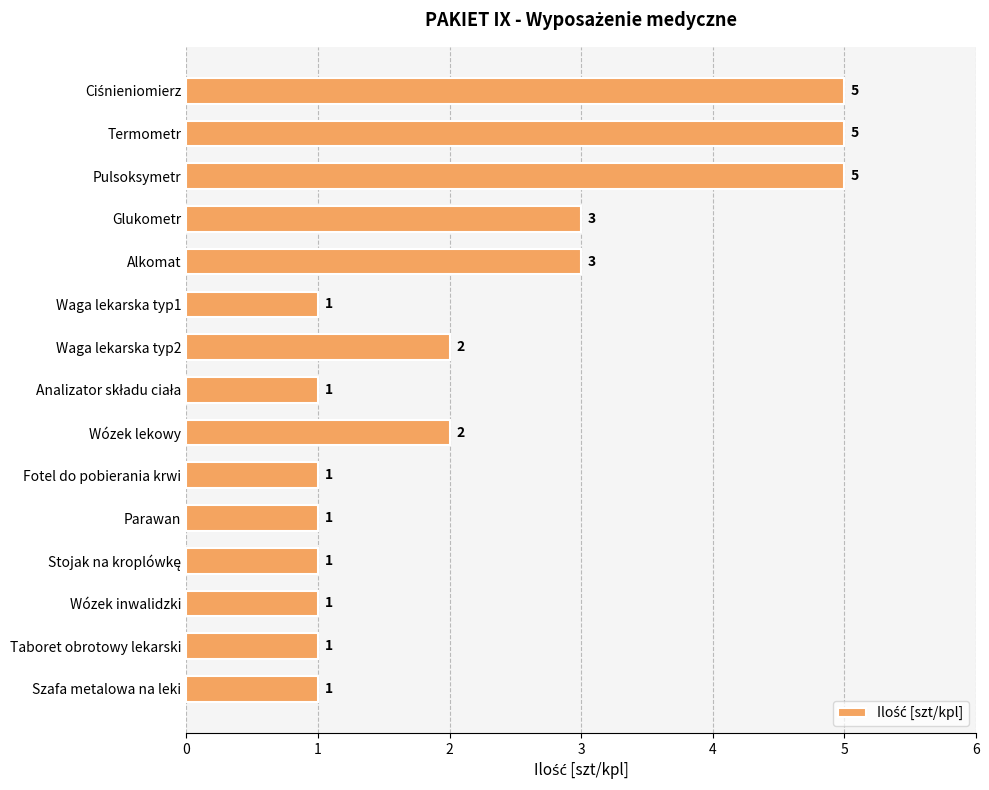

Are the bars grouped side by side (vs. stacked)?

No